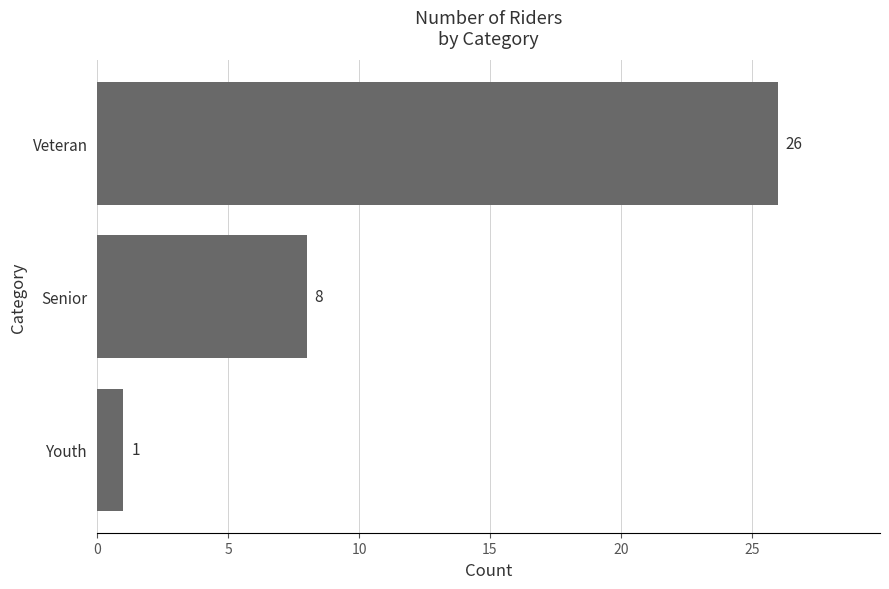

What is the change in value from Youth to Veteran?

+25